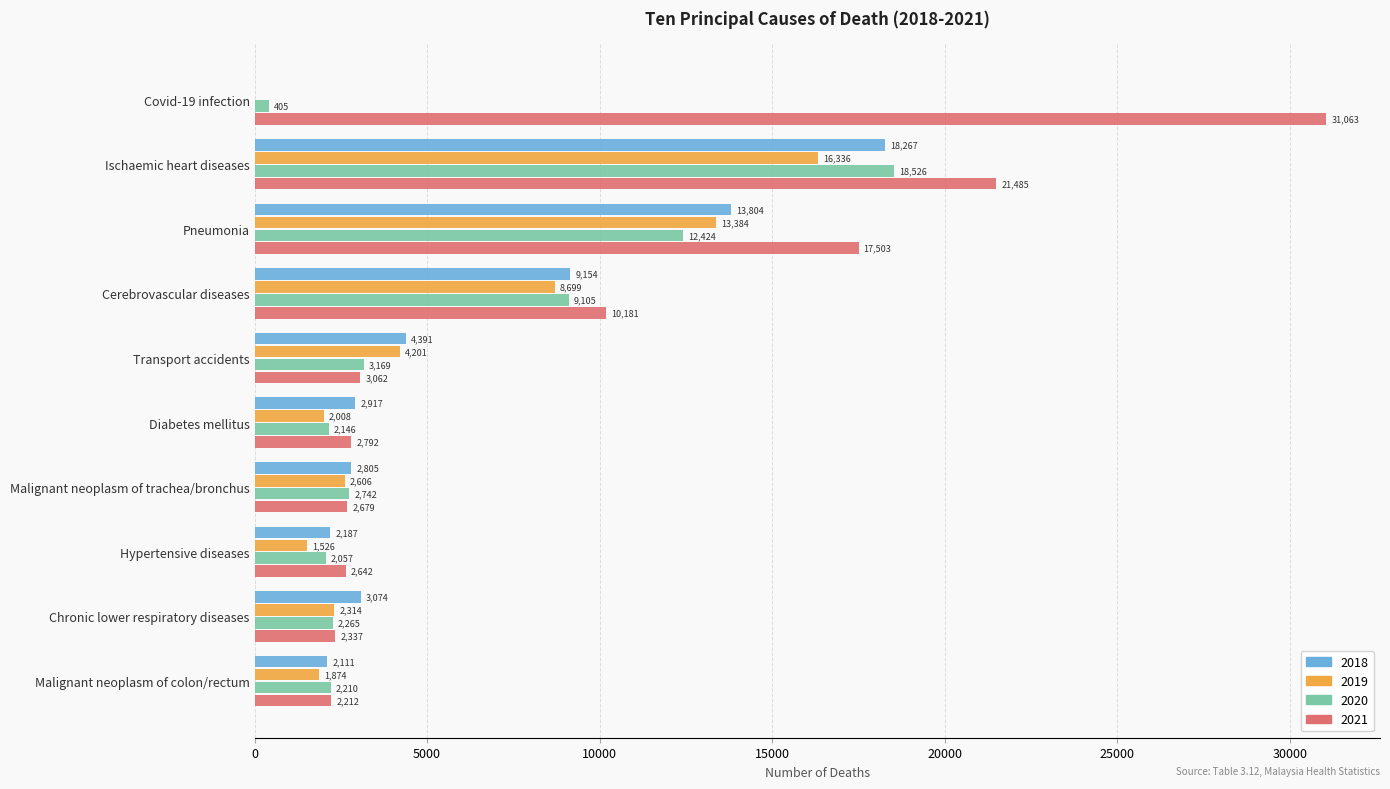

Between Diabetes mellitus and Hypertensive diseases, which series saw the biggest shift?

2018